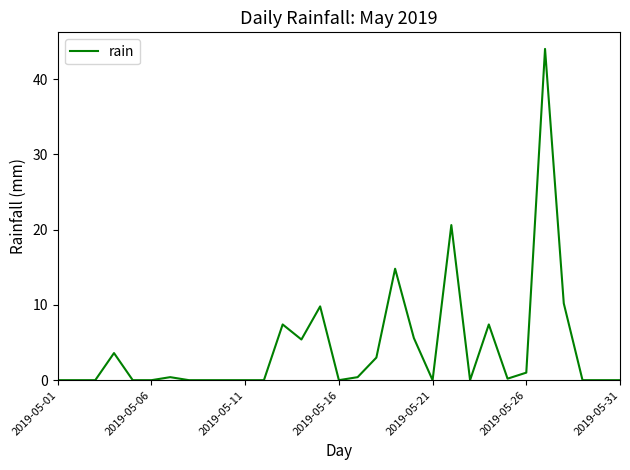

What is the greatest value displayed?

44.0